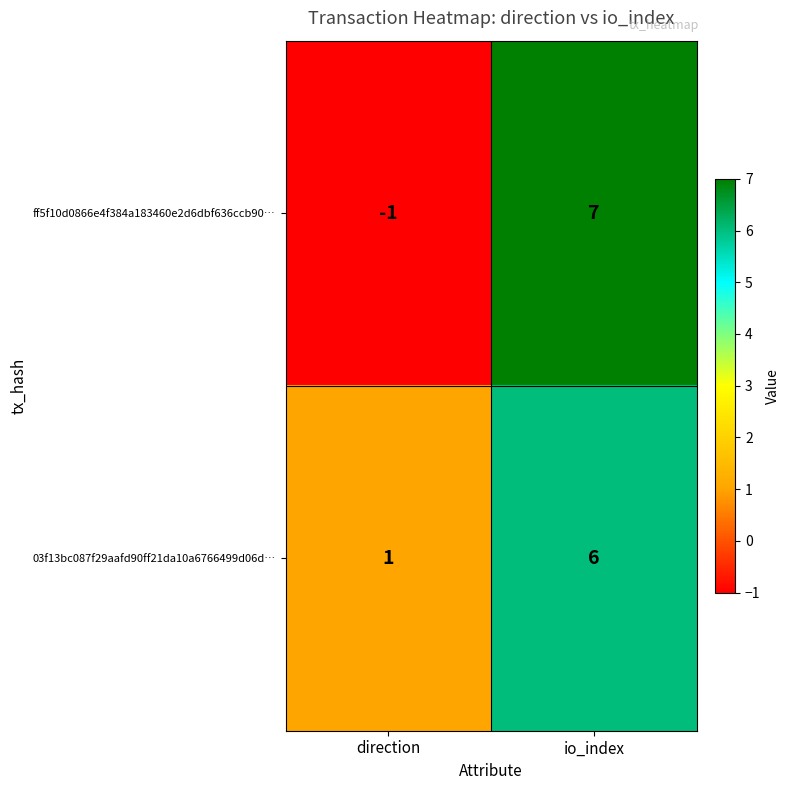

Which category has the highest value across all series?

io_index